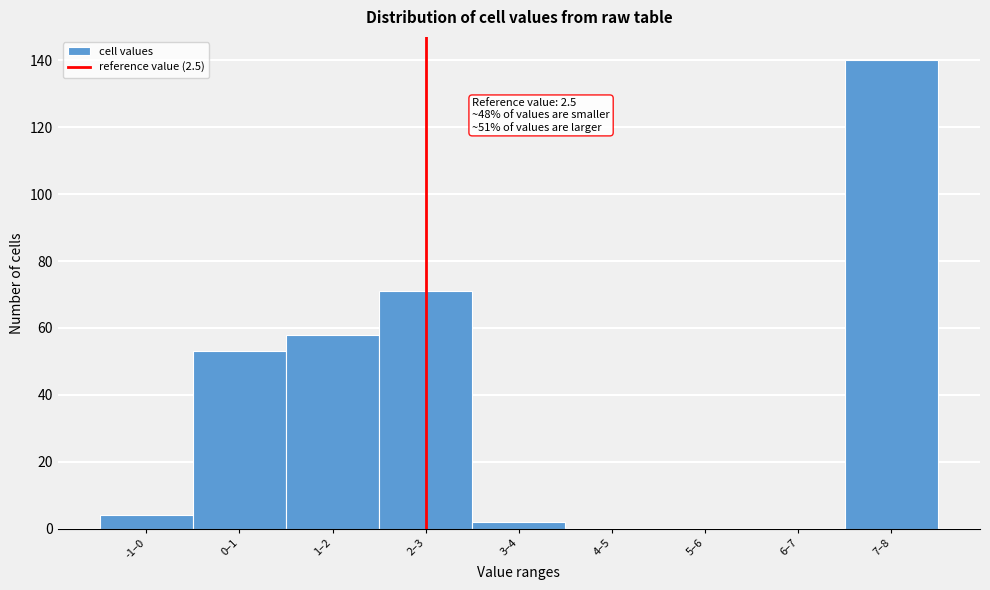

Reading right to left, transcribe all the data shown in this chart.

7–8=140	6–7=0	5–6=0	4–5=0	3–4=2	2–3=71	1–2=58	0–1=53	-1–0=4